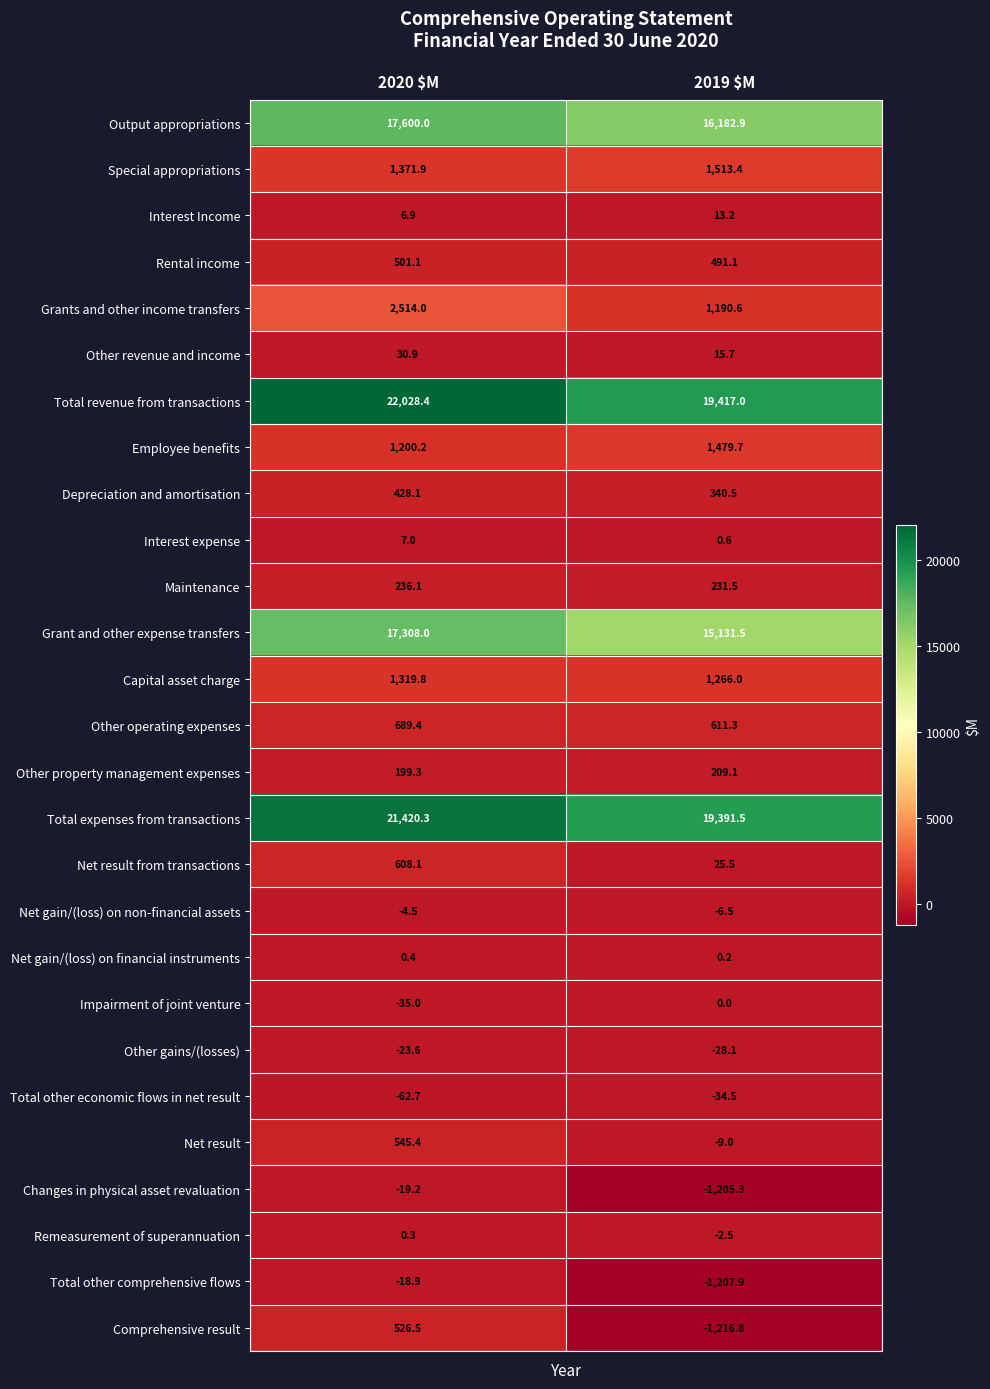

What is the smallest value displayed?

-1216.8